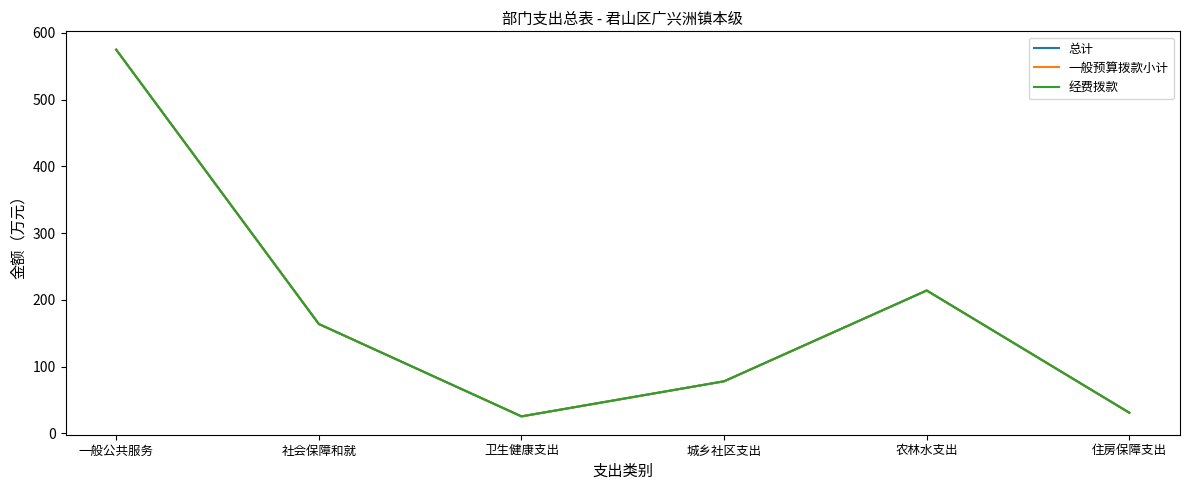

Which series has the largest total across all categories?

总计